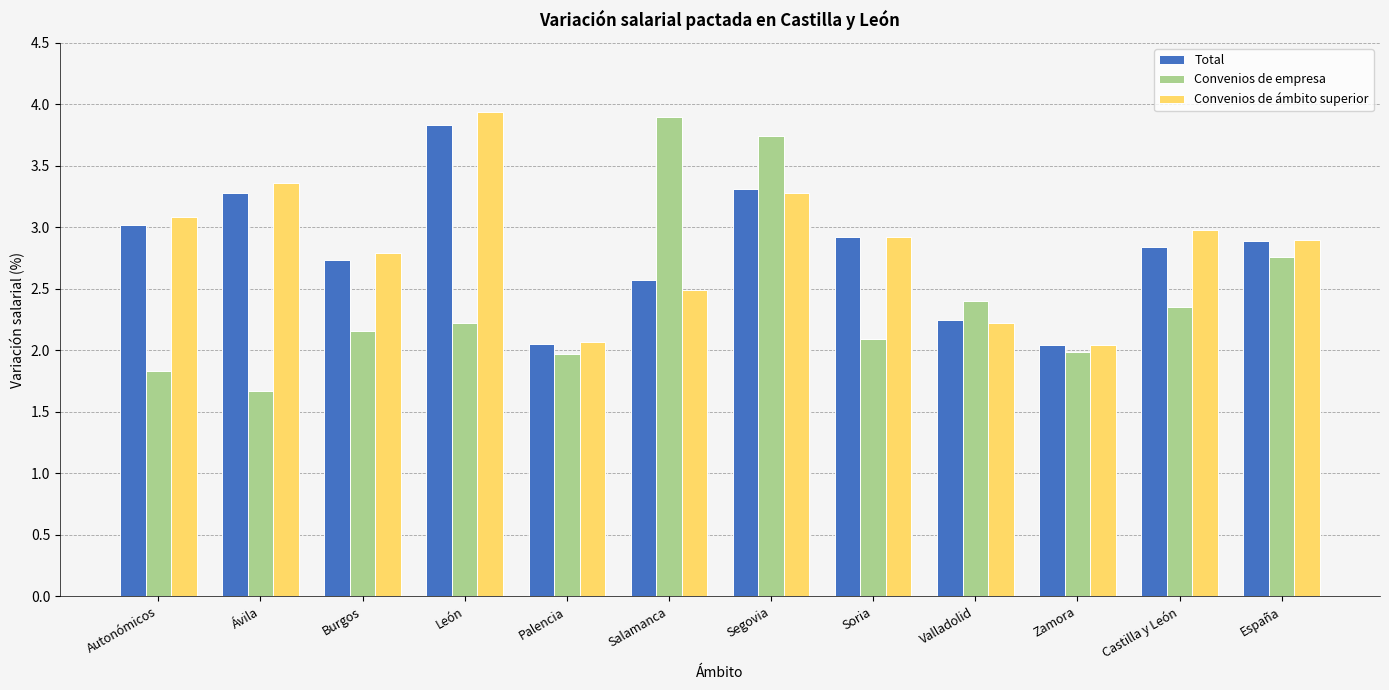

What is the average value of the Convenios de ámbito superior series?

2.8